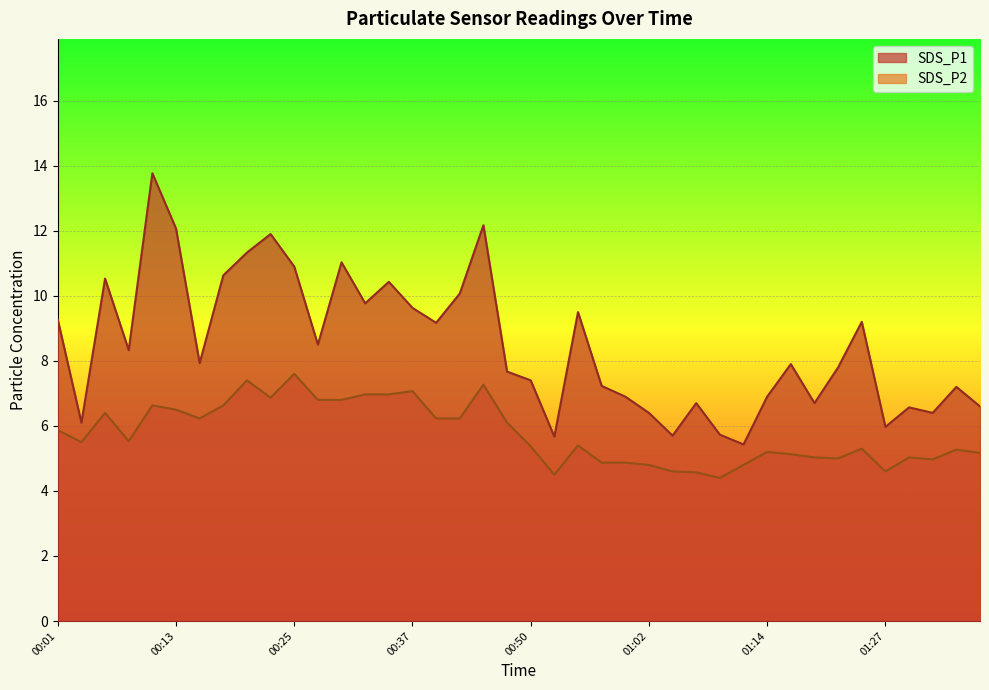

At which category does the chart reach its minimum across all series?

01:09